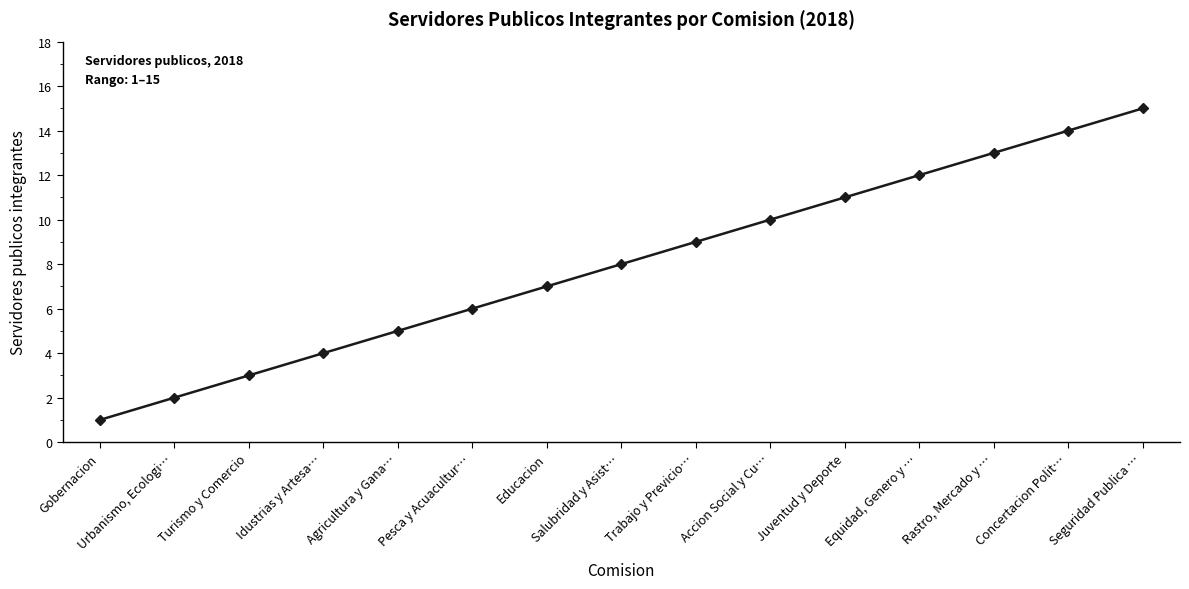

What is the approximate value at Educacion?

7